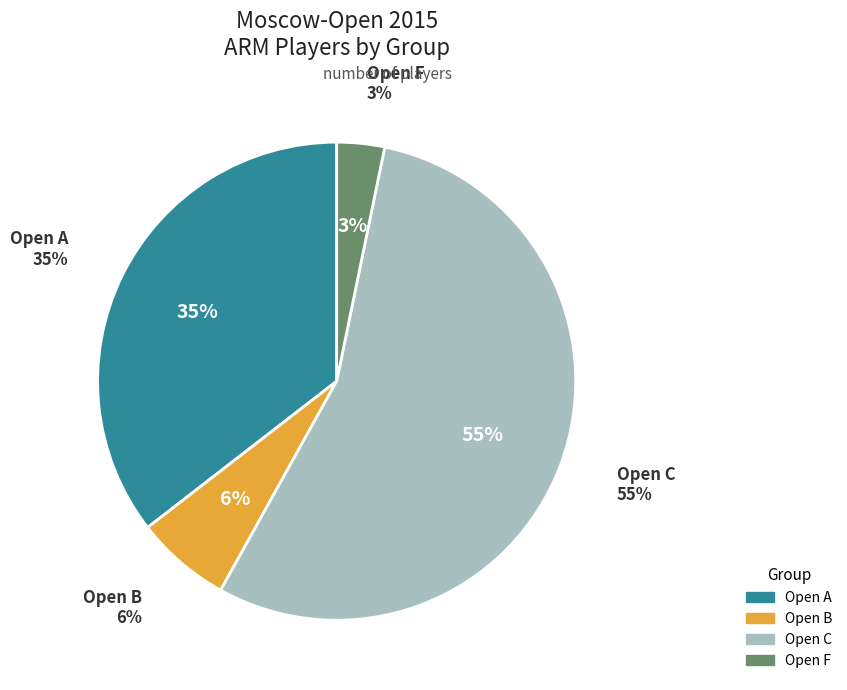

How many segments does this pie chart have?

4